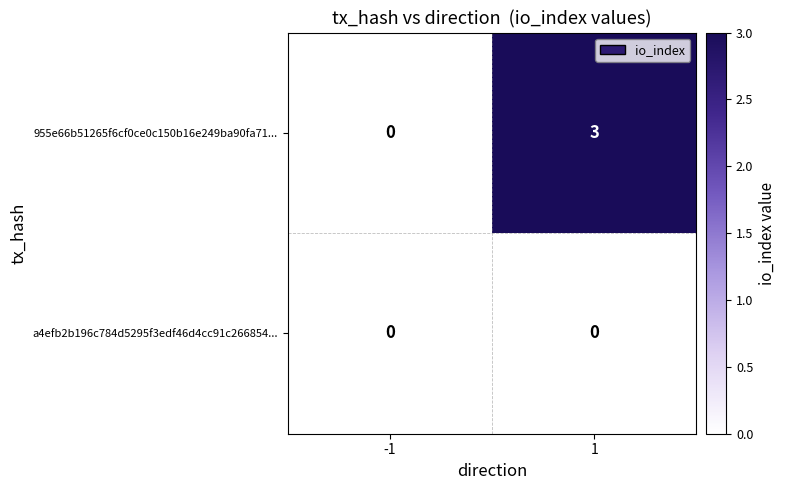

Rank the categories by 955e66b51265f6cf0ce0c150b16e249ba90fa71... value from lowest to highest.

-1, 1